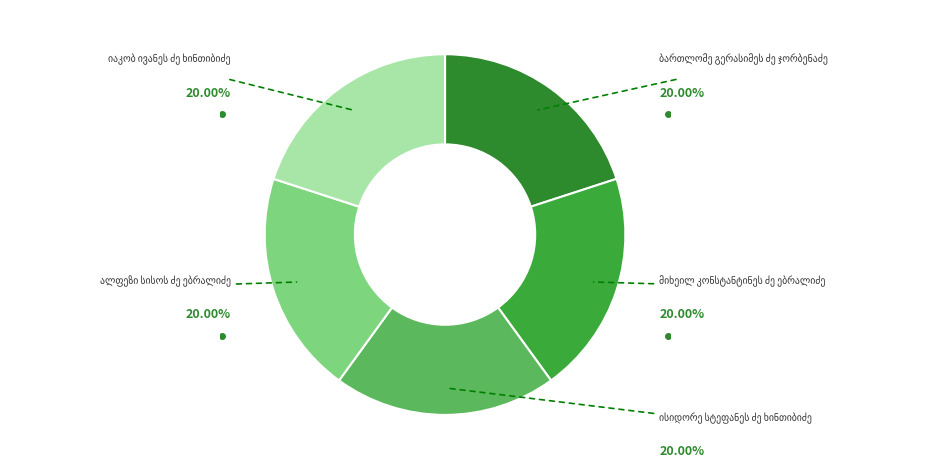

Is there a majority slice in this chart?

No